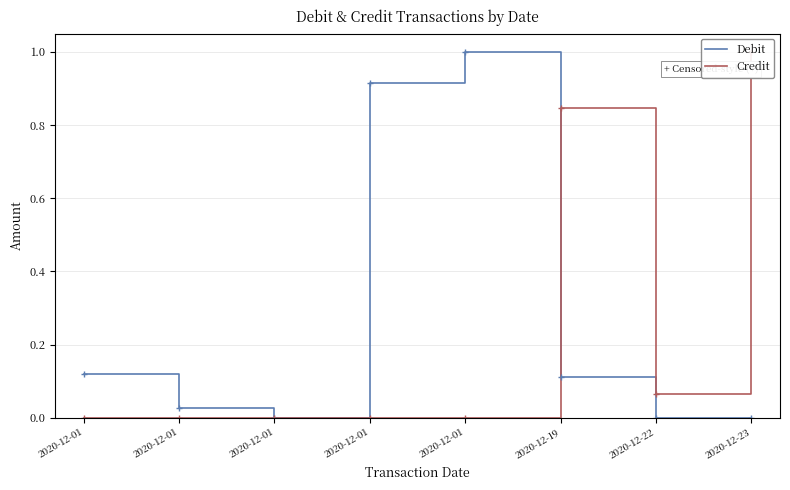

Reading left to right, list all the values displayed in this chart.

Debit: 0.1	0.0	0.0	0.9	1.0	0.1	0.0	0.0
Credit: 0.0	0.0	0.0	0.0	0.0	0.8	0.1	1.0